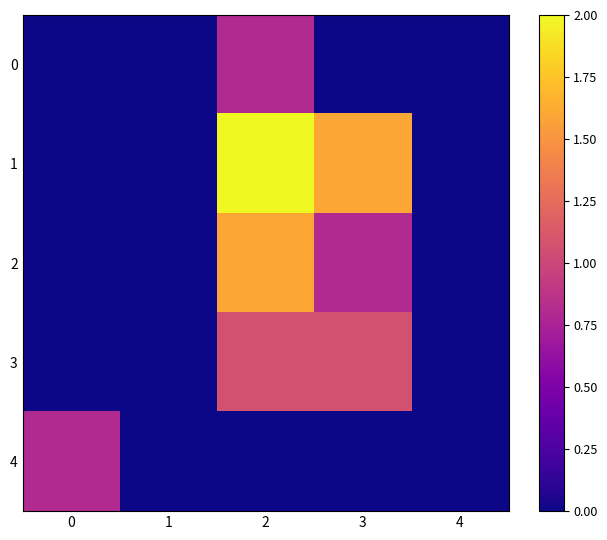

At which category is the sum across all series the highest?

2